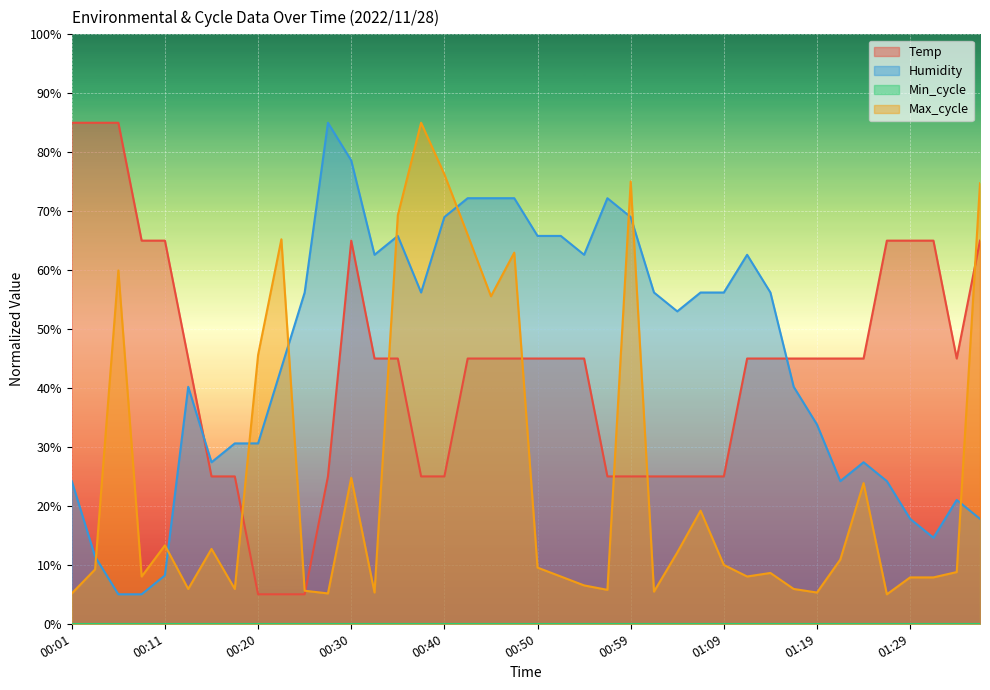

Is the value of Max_cycle at 00:28 greater than the value of Humidity at 01:07?

No